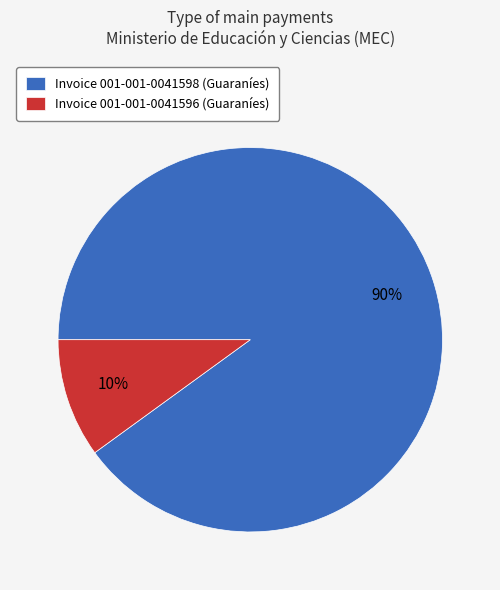

To the nearest percent, what is the difference between the largest and smallest slice percentages?

80%